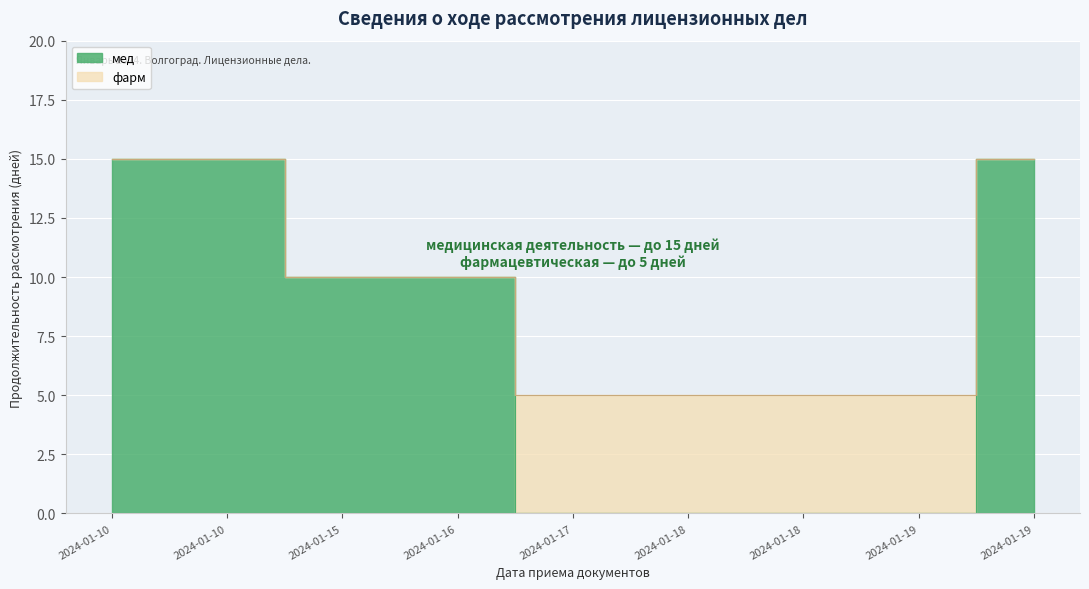

What is the average value?

7